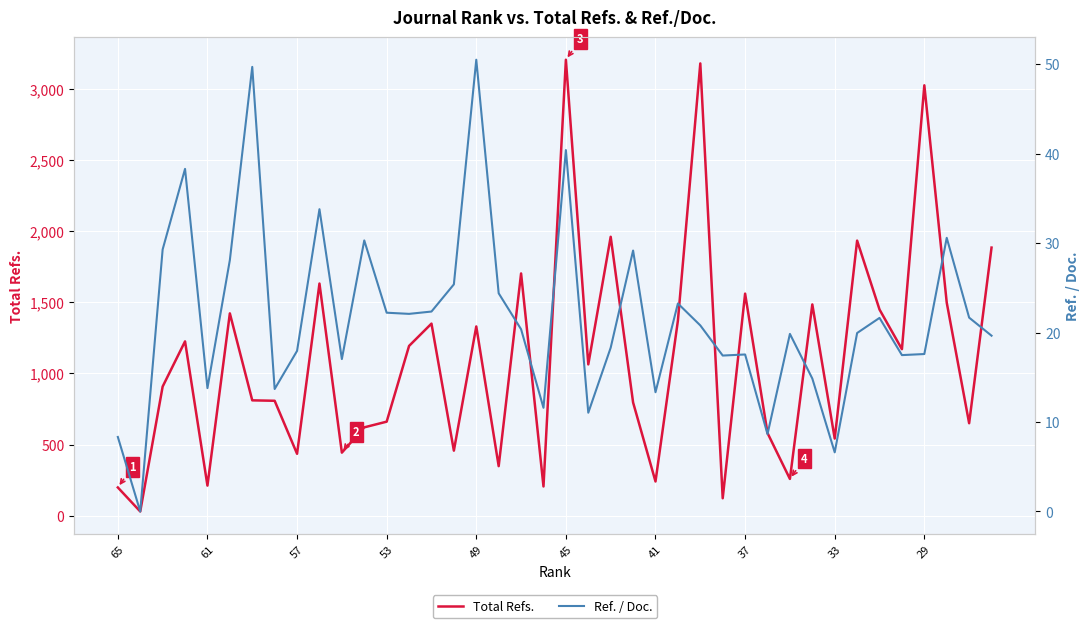

Which series has the largest range (max minus min)?

Total Refs.